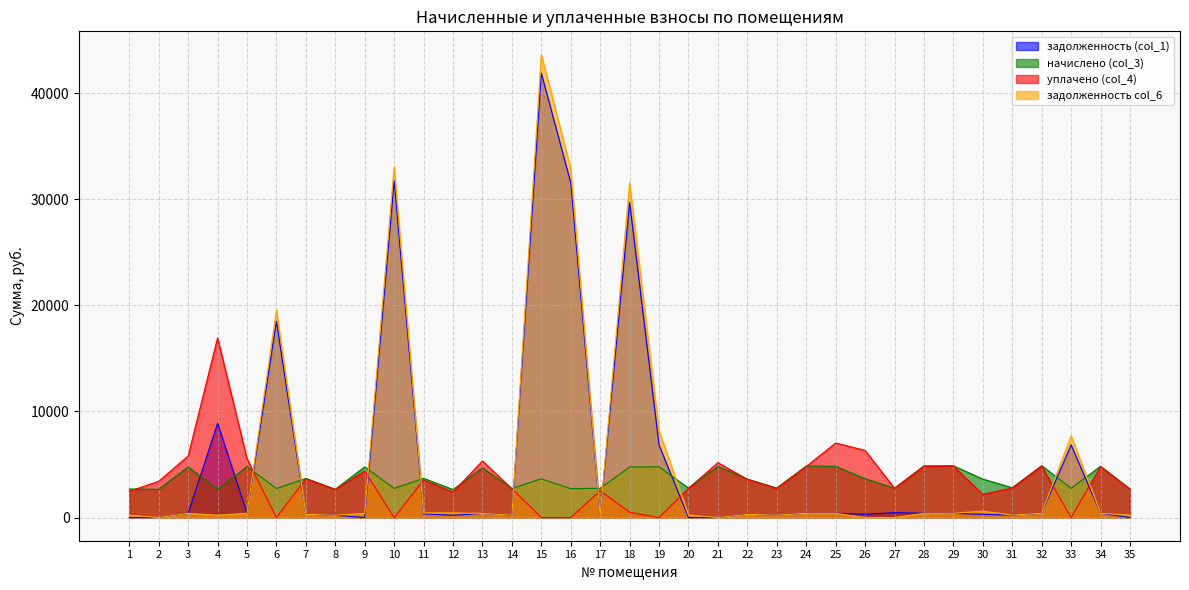

What is the sum of the задолженность (col_1) values at 27 and 30?

763.2